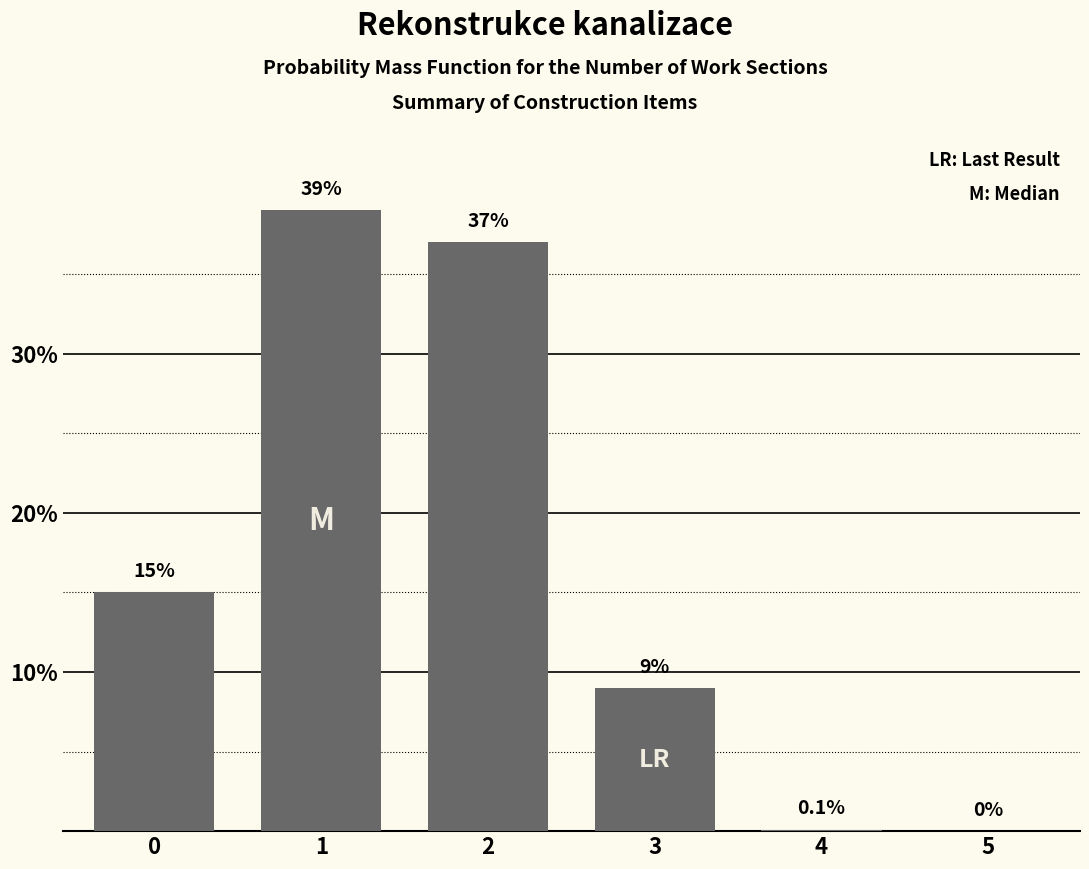

What is the approximate value at 0?

15.0